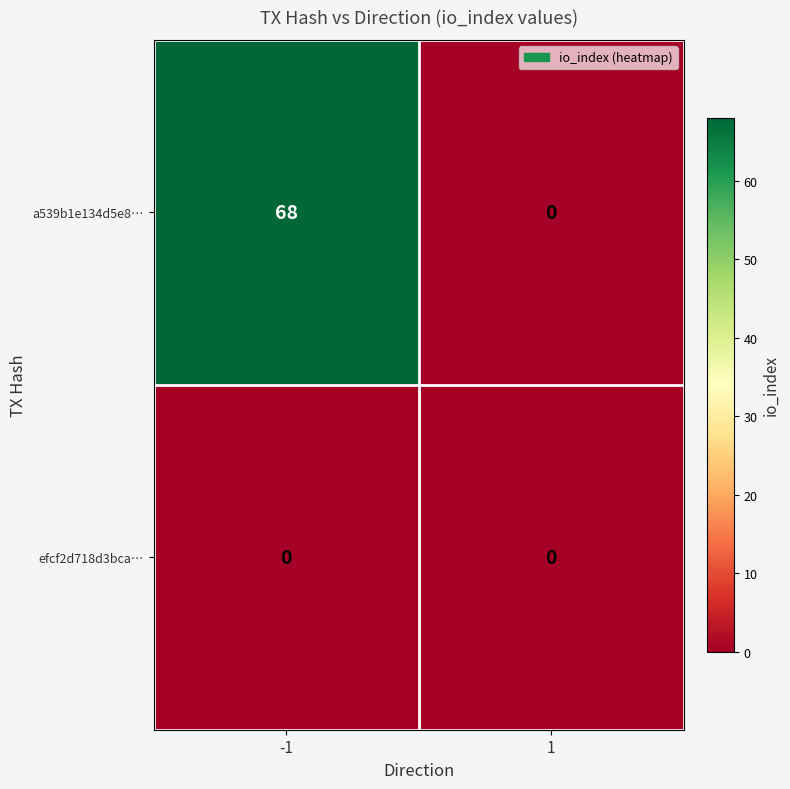

Between -1 and 1, which series saw the biggest shift?

a539b1e134d5e8…